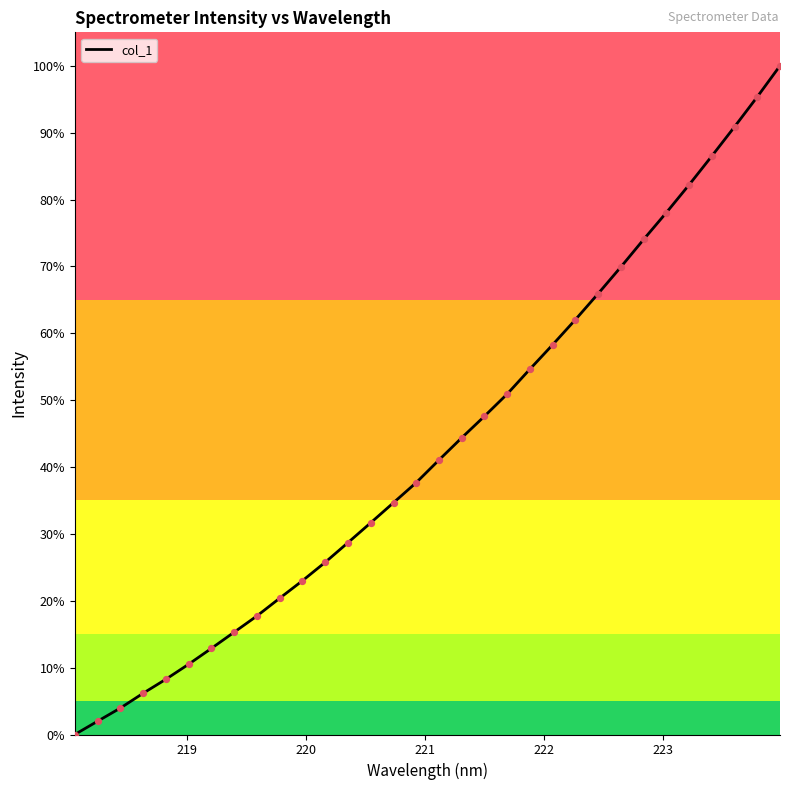

What is the greatest value displayed?

100.0